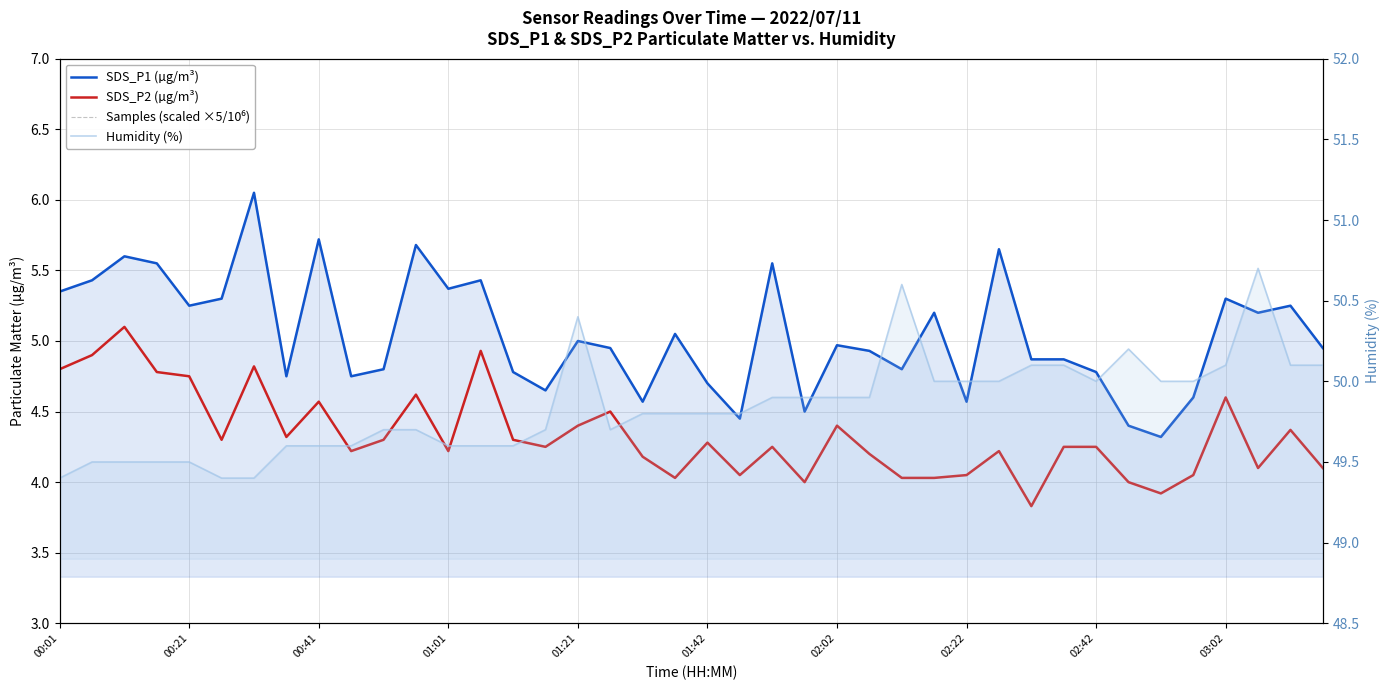

What is the value of the Samples (scaled ×5/10⁶) point at the 34th from the left?

23.5